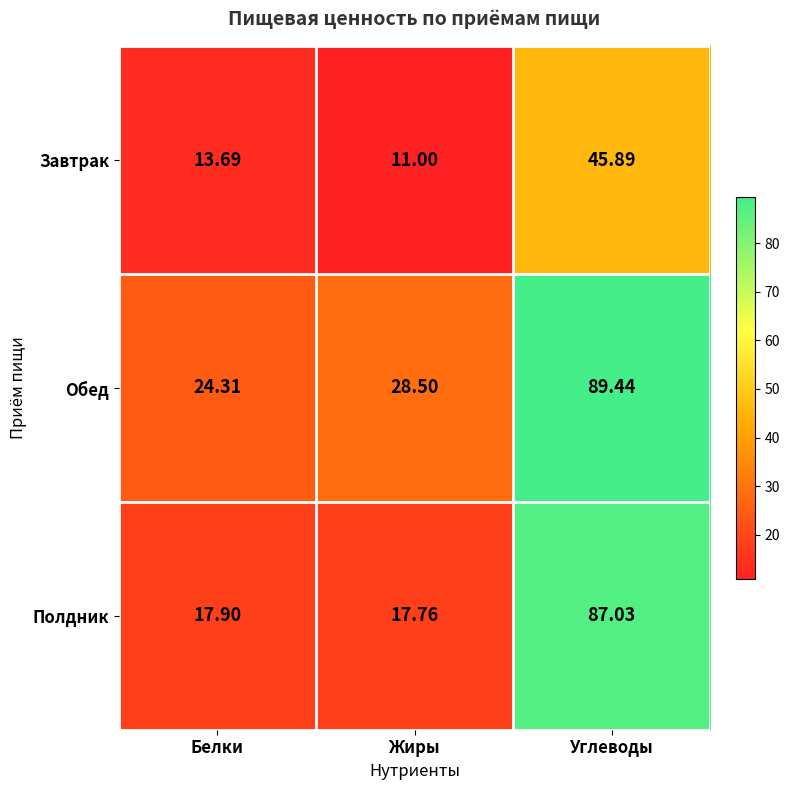

Which category has the highest value in the Полдник series?

Углеводы